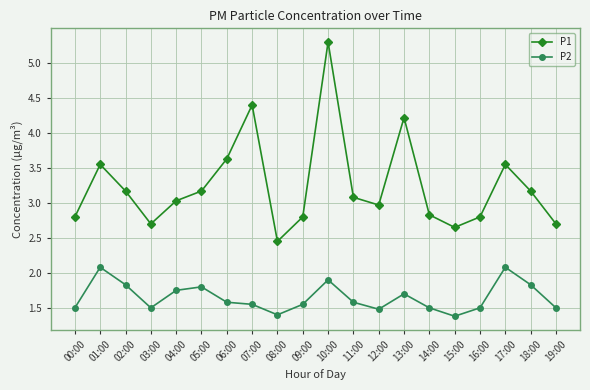

What is the sum of the P2 values at 01:00 and 11:00?

3.7